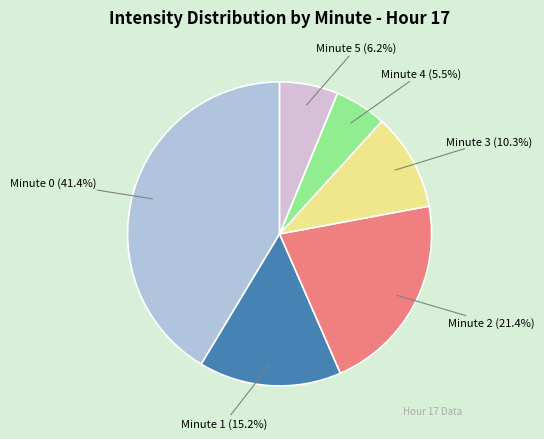

Is there a majority slice in this chart?

No